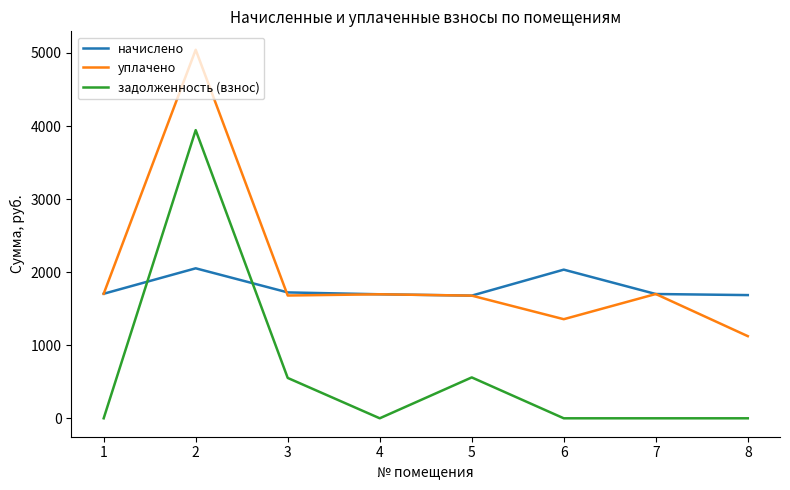

Is it true that уплачено equals 2863.9 at 4?

False